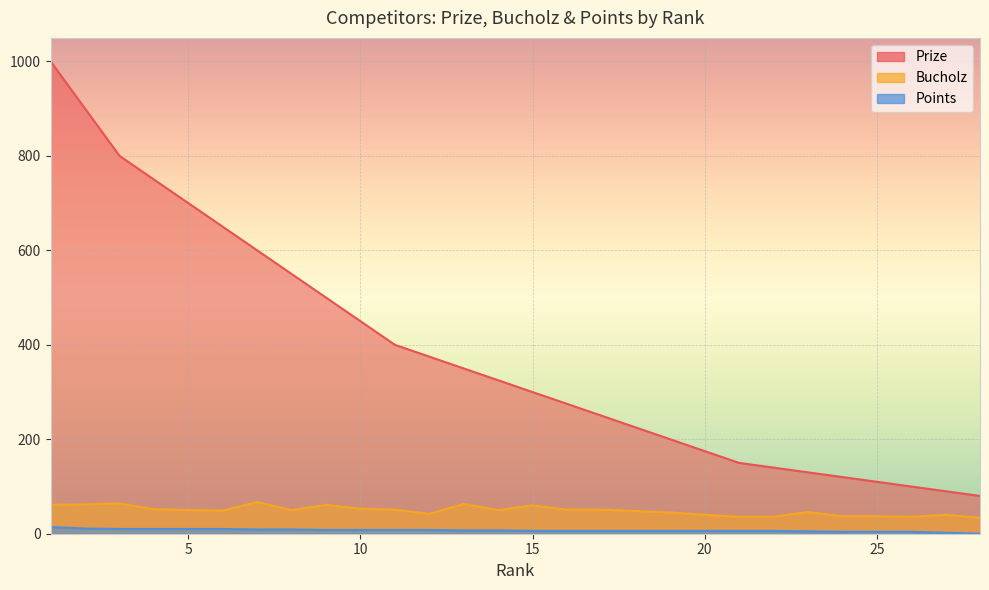

Between 13 and 28, which is larger?

13